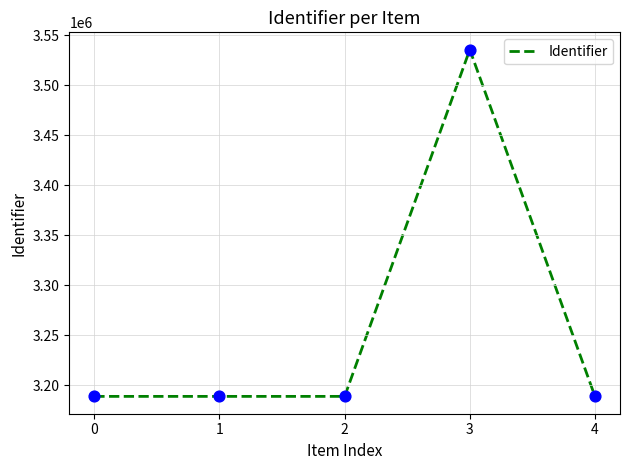

What is the change in value from 3 to 4?

-346668